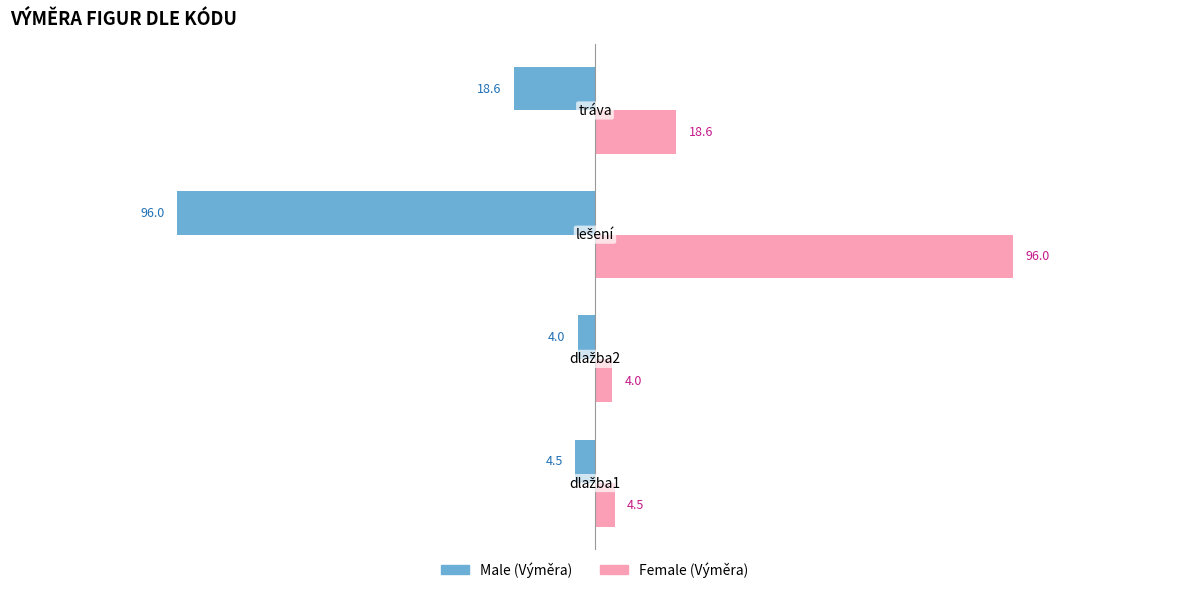

What is the maximum value shown in the chart?

96.0